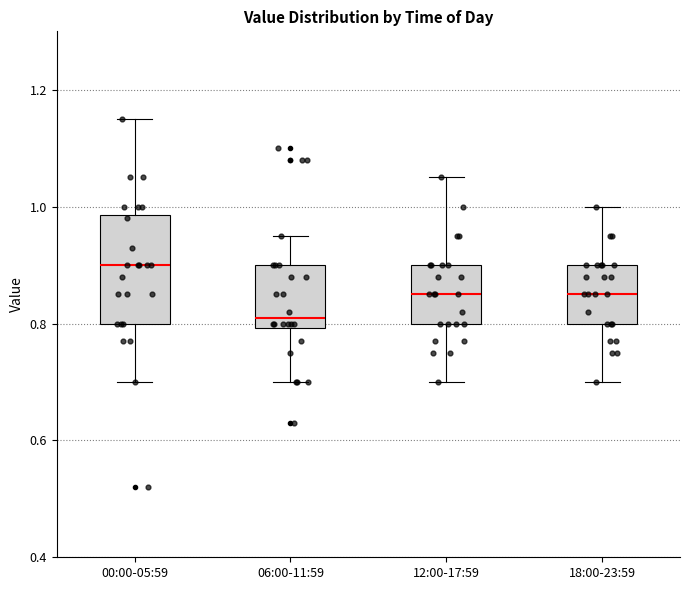

Reading left to right, transcribe this box plot: for each box, give where its median line is, the range the box spans, and where its two whiskers end, as read against the y-axis. The values are not printed on the chart, so give them approximately, as read against the axis.

00:00-05:59: median 0.90, box 0.80 to 0.98, whiskers 0.70 to 1.16
06:00-11:59: median 0.82, box 0.80 to 0.90, whiskers 0.70 to 0.96
12:00-17:59: median 0.86, box 0.80 to 0.90, whiskers 0.70 to 1.06
18:00-23:59: median 0.86, box 0.80 to 0.90, whiskers 0.70 to 1.00